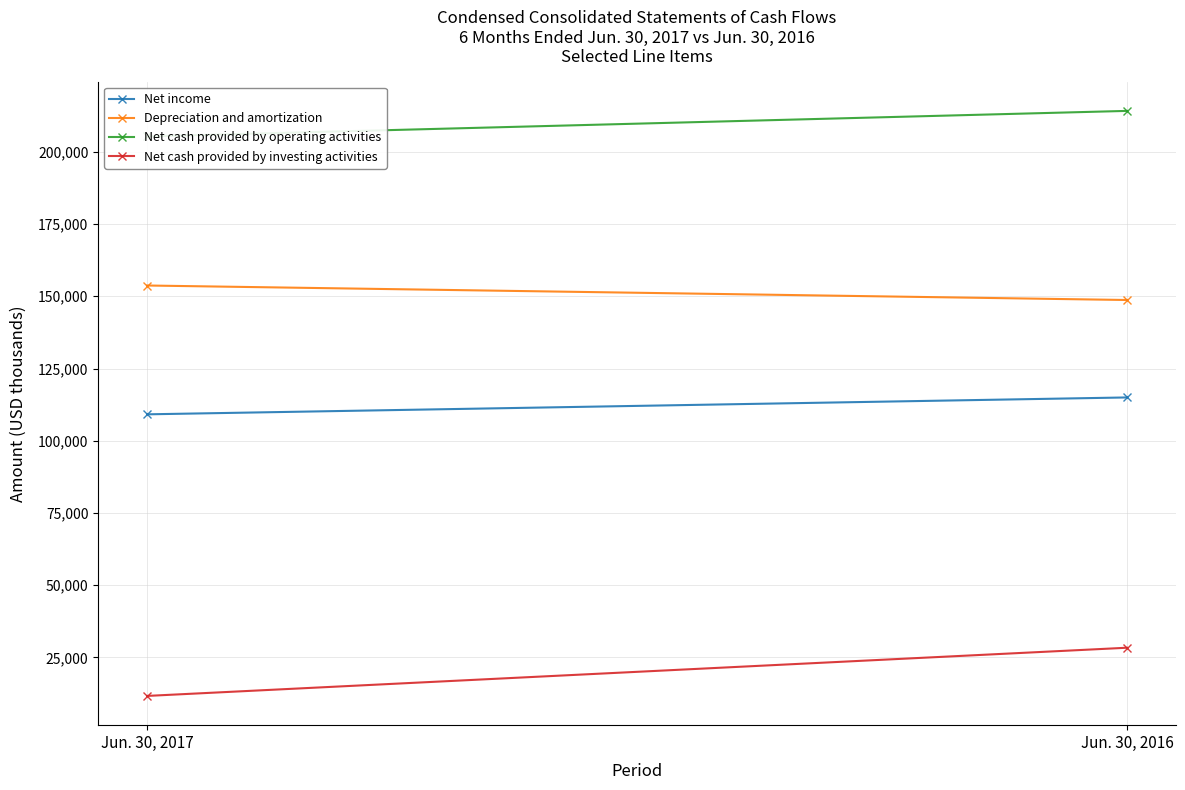

What is the spread (max minus min) of values at Jun. 30, 2017?

193637